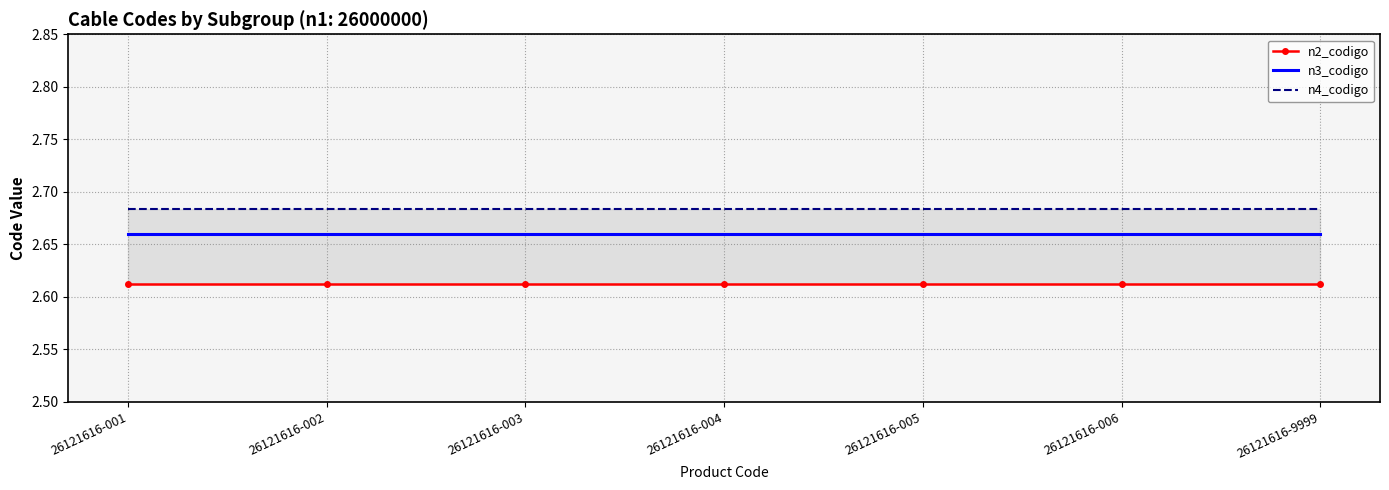

The value of n2_codigo at 26121616-004 is 0.5. True or false?

False